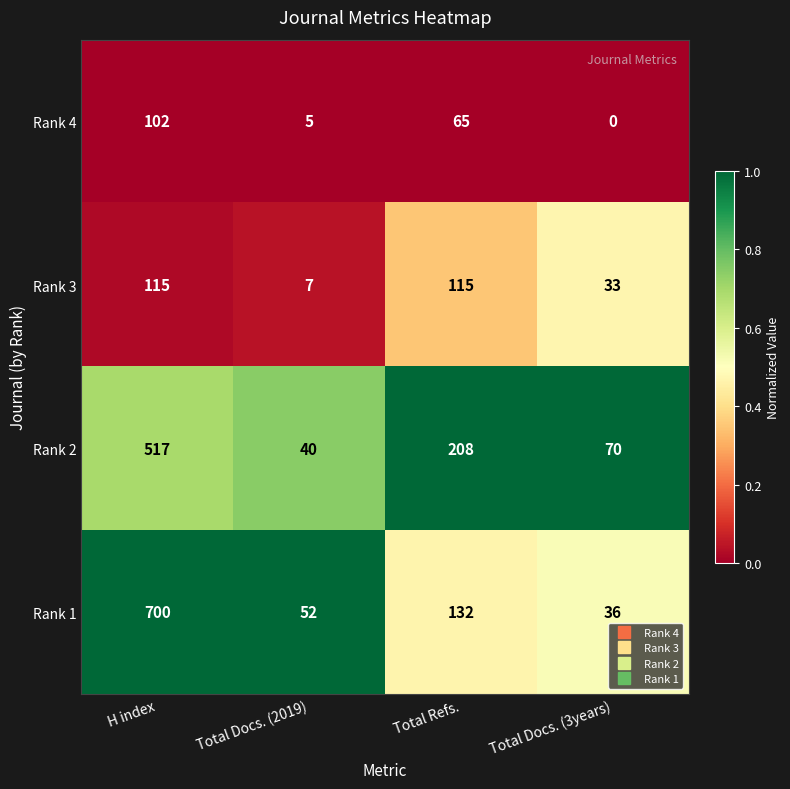

Count the number of categories in the chart.

4